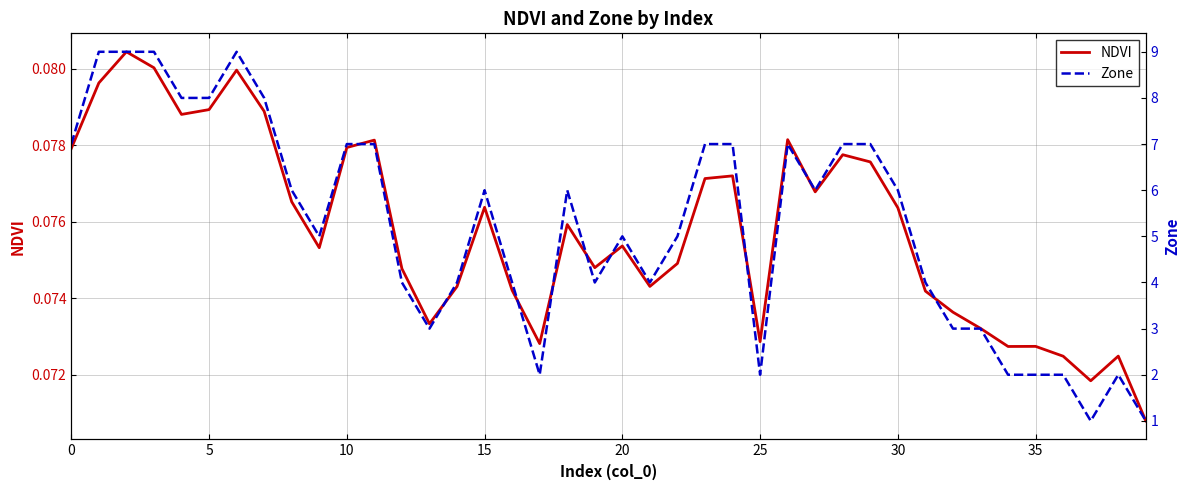

Which series has the widest spread of values?

Zone